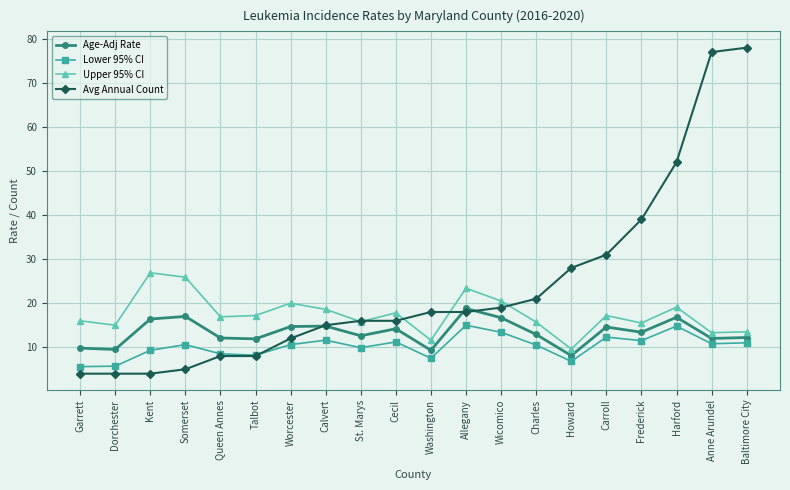

Rank the series by their maximum value, from highest to lowest.

Avg Annual Count, Upper 95% CI, Age-Adj Rate, Lower 95% CI